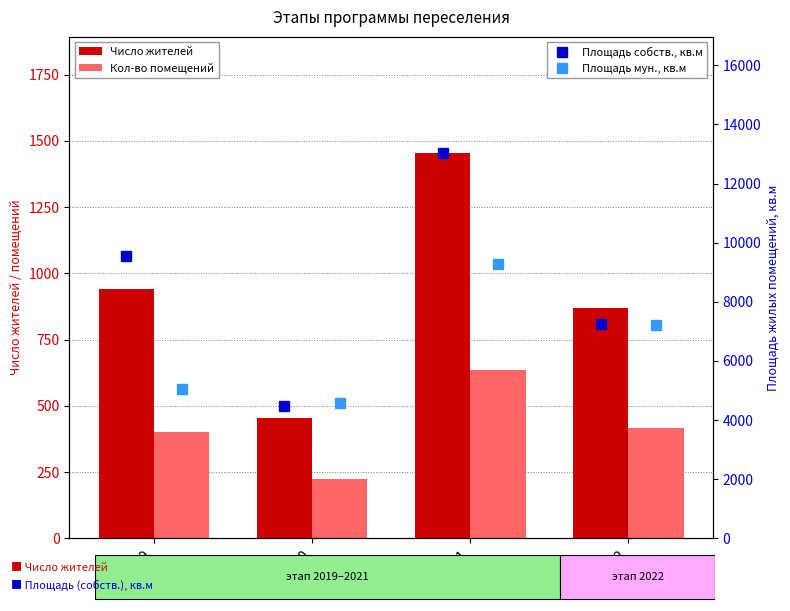

What is the greatest value displayed?

13044.9